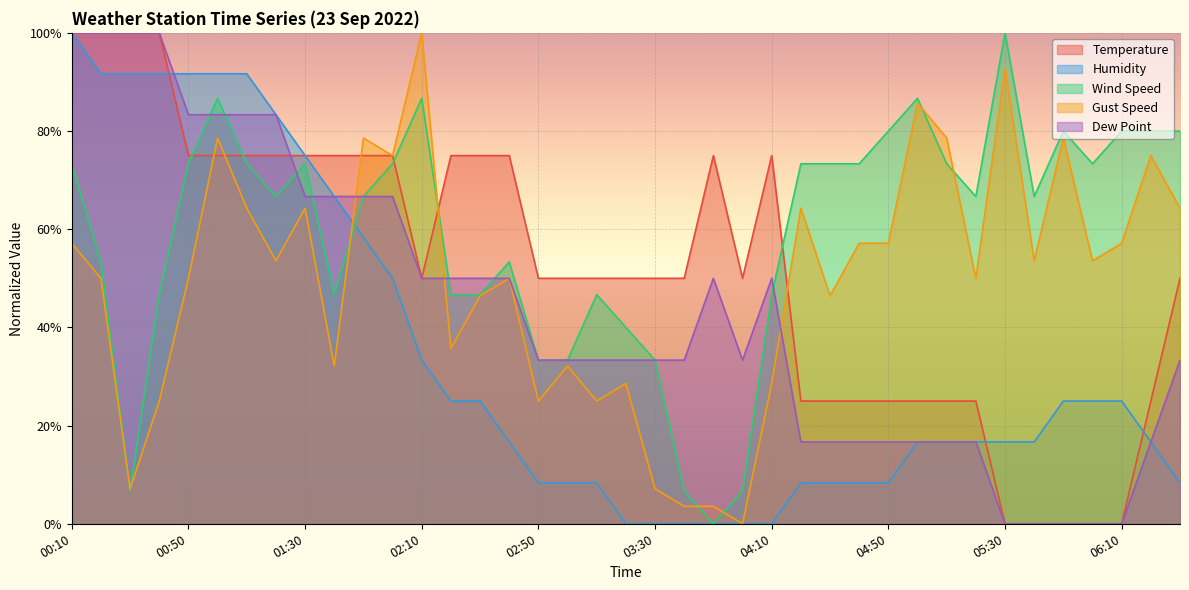

What is the difference between the maximum and minimum values in the Humidity series?

100.0